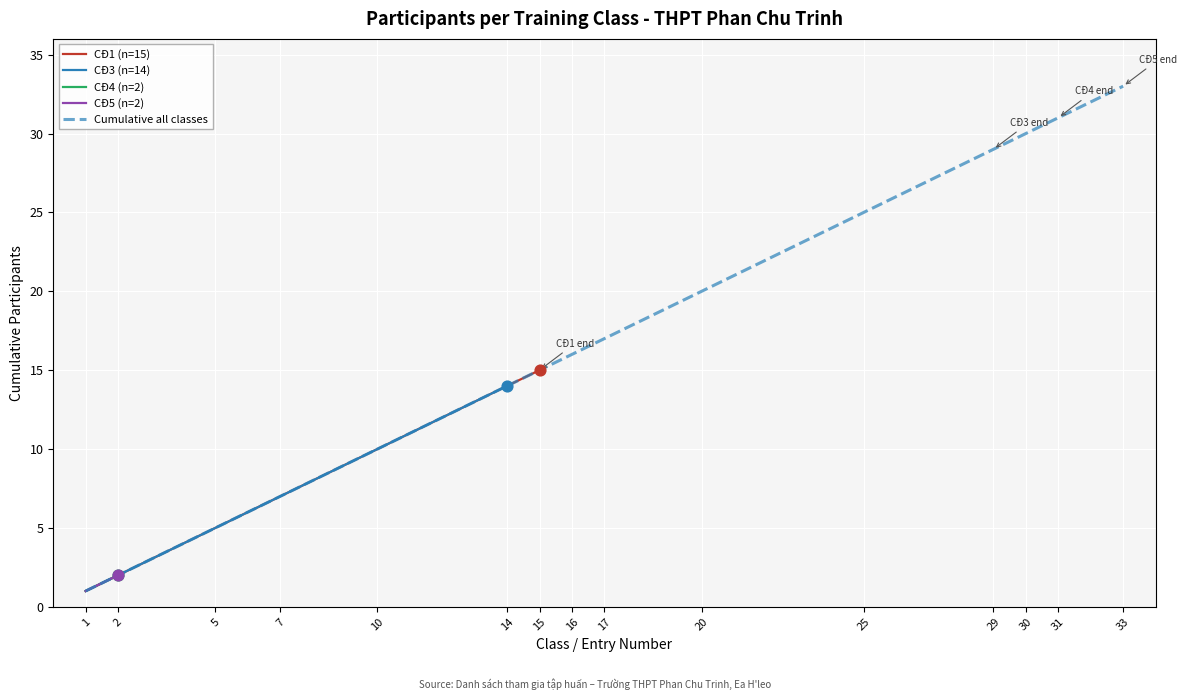

Is it true that CĐ1 (n=15) equals 7 at 5?

False